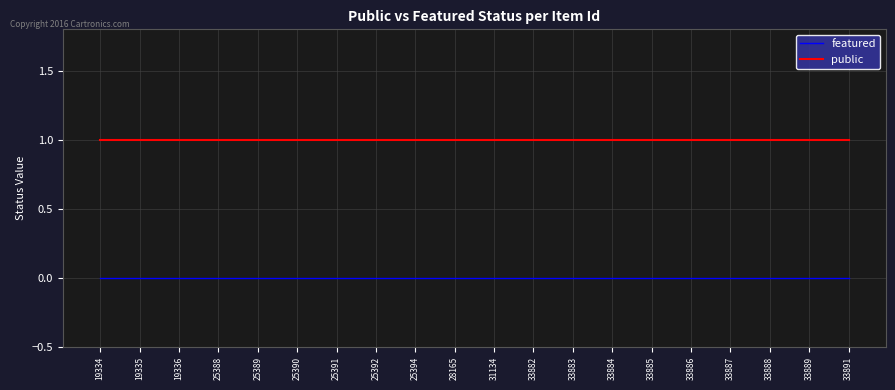

At how many categories does at least one series exceed 0?

20